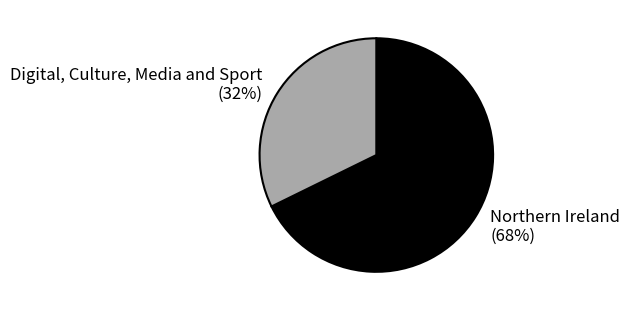

Is there a majority slice in this chart?

Yes